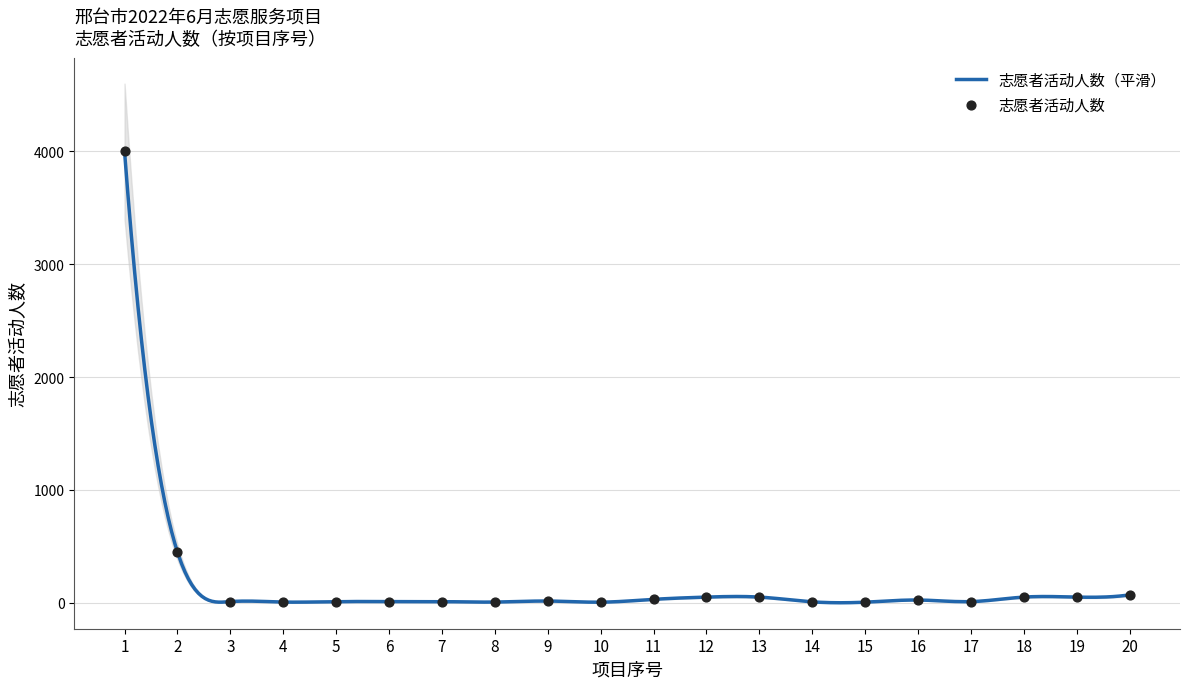

What is the change in value from 13 to 16?

-26